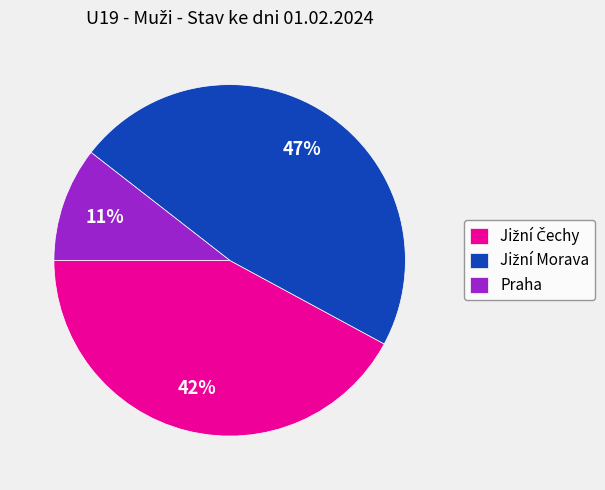

Which slice is the smallest?

Praha